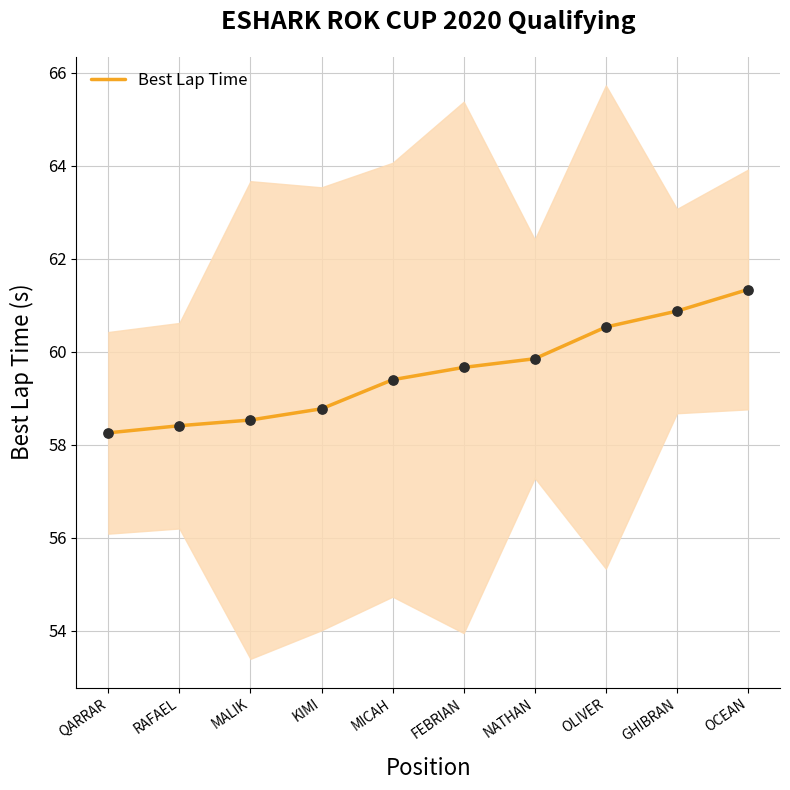

What is the ratio of the value at OCEAN to the value at NATHAN?

1.0